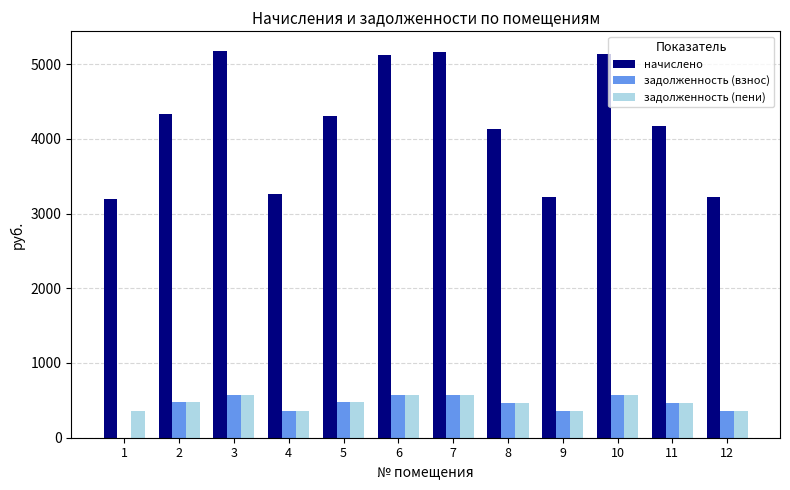

What is the total value across all series at 4?

3984.5